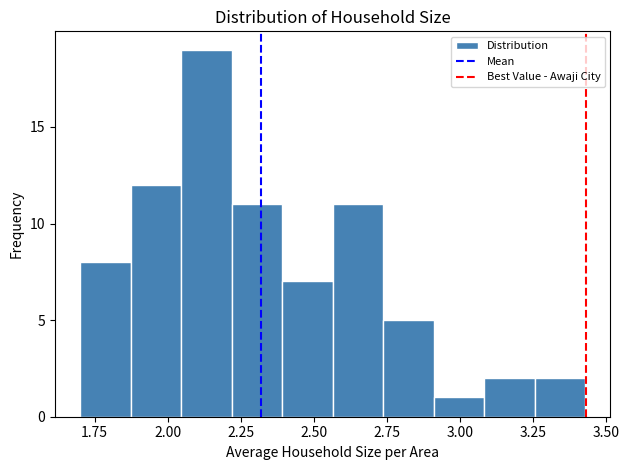

Read against the x-axis, roughly where is the centre of the tallest bar?

2.15